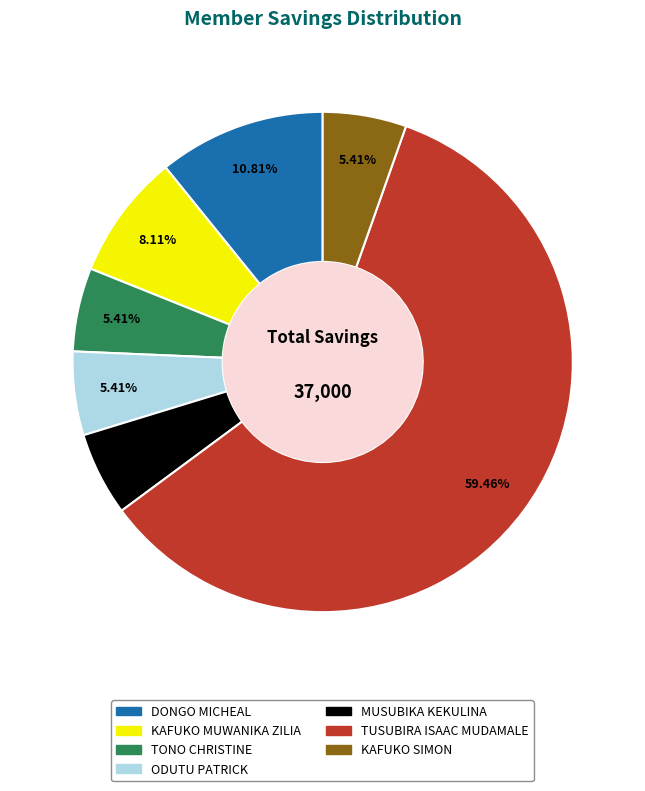

Which slice is the largest?

TUSUBIRA ISAAC MUDAMALE